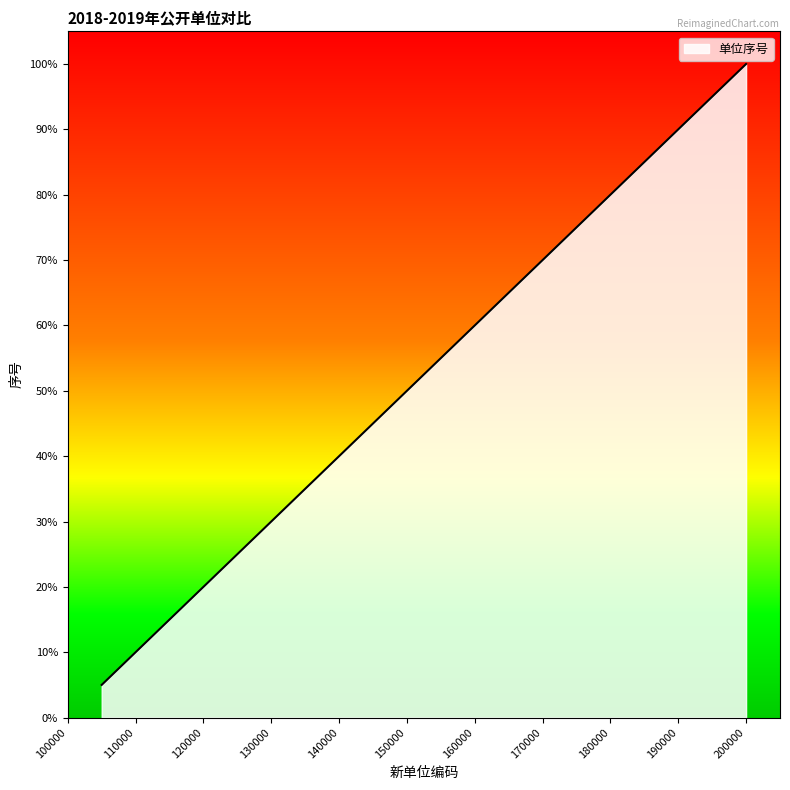

Does the chart display data point markers on the line(s)?

No